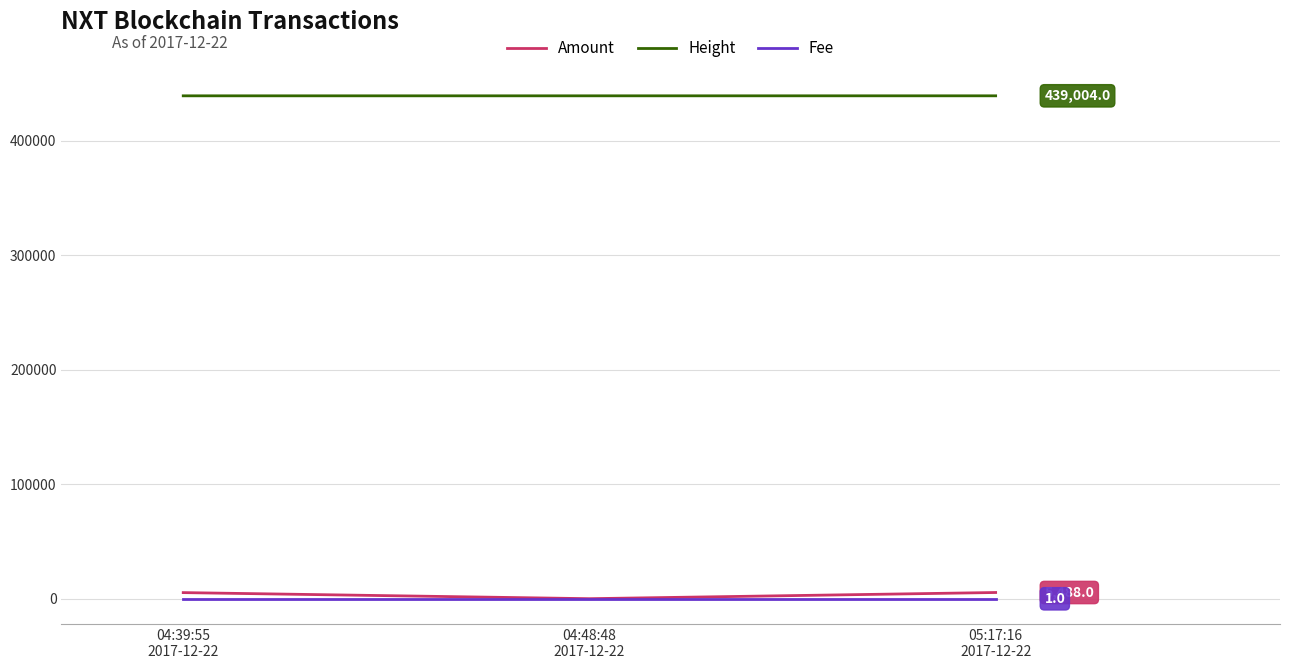

What is the sum of the Height values at 05:17:16
2017-12-22 and 04:39:55
2017-12-22?

877997